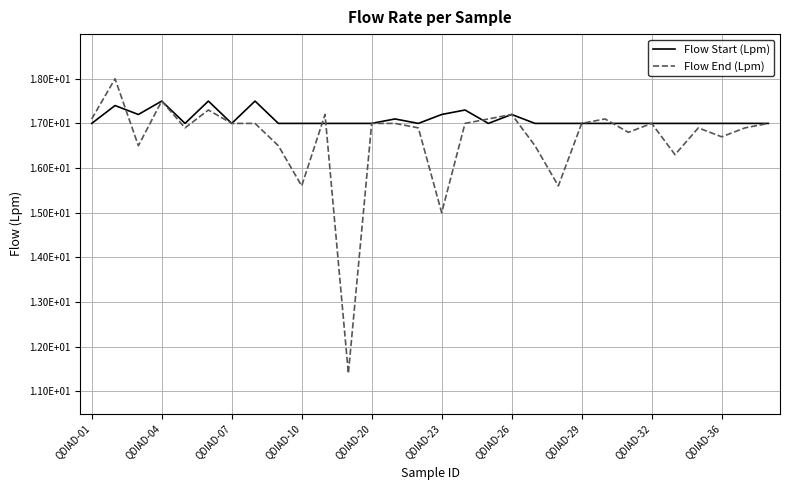

How many times do Flow End (Lpm) and Flow Start (Lpm) cross each other?

5